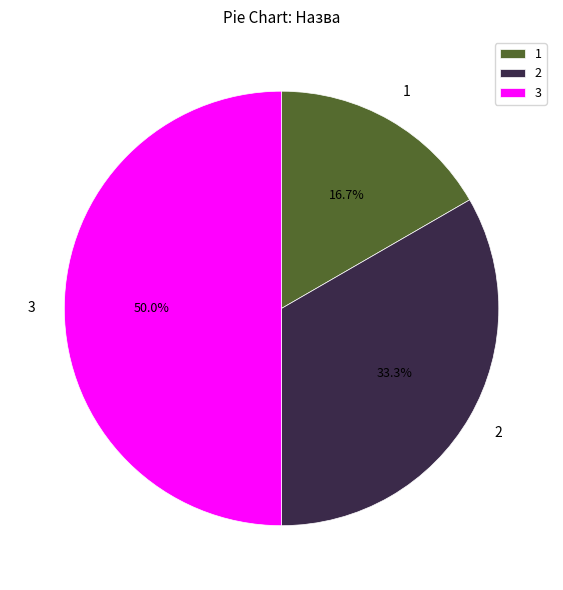

Rank the categories by value from highest to lowest.

3, 2, 1